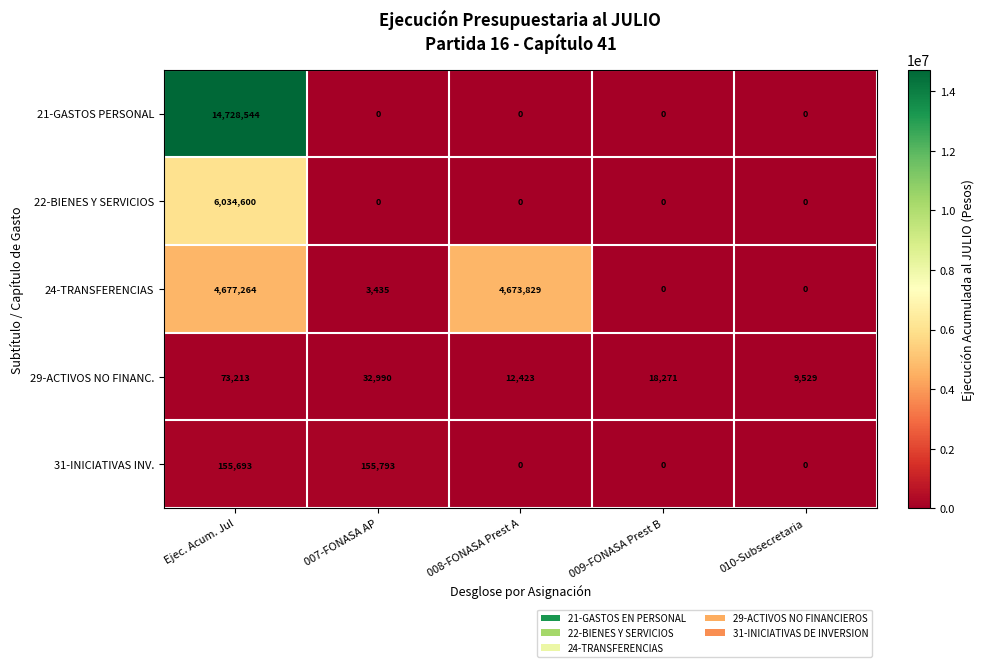

Which series has the widest spread of values?

21-GASTOS PERSONAL